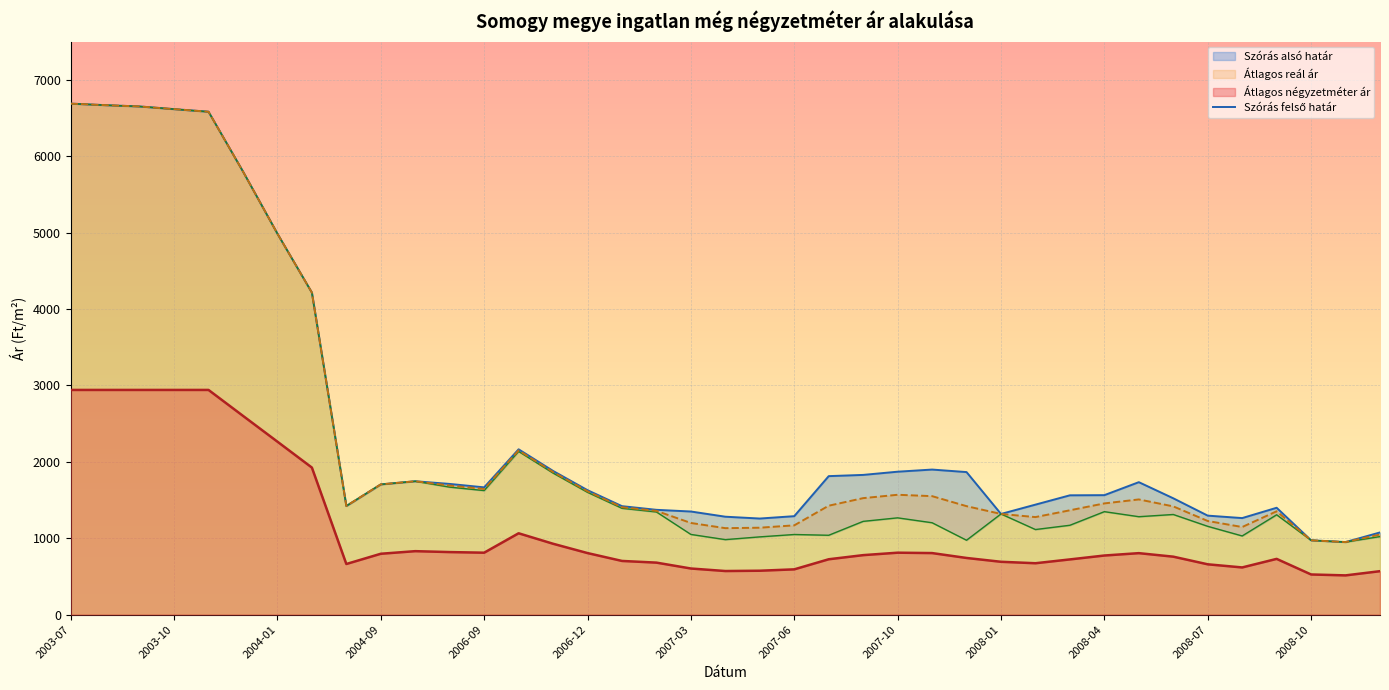

Reading right to left, extract all data points from this chart.

1076	950	973	1399	1264	1296	1523	1734	1564	1562	1440	1318	1866	1899	1871	1829	1813	1289	1258	1282	1350	1372	1420	1629	1881	2164	1666	1711	1746	1705	1422	4215	4986	5800	6582	6616	6651	6668	6688